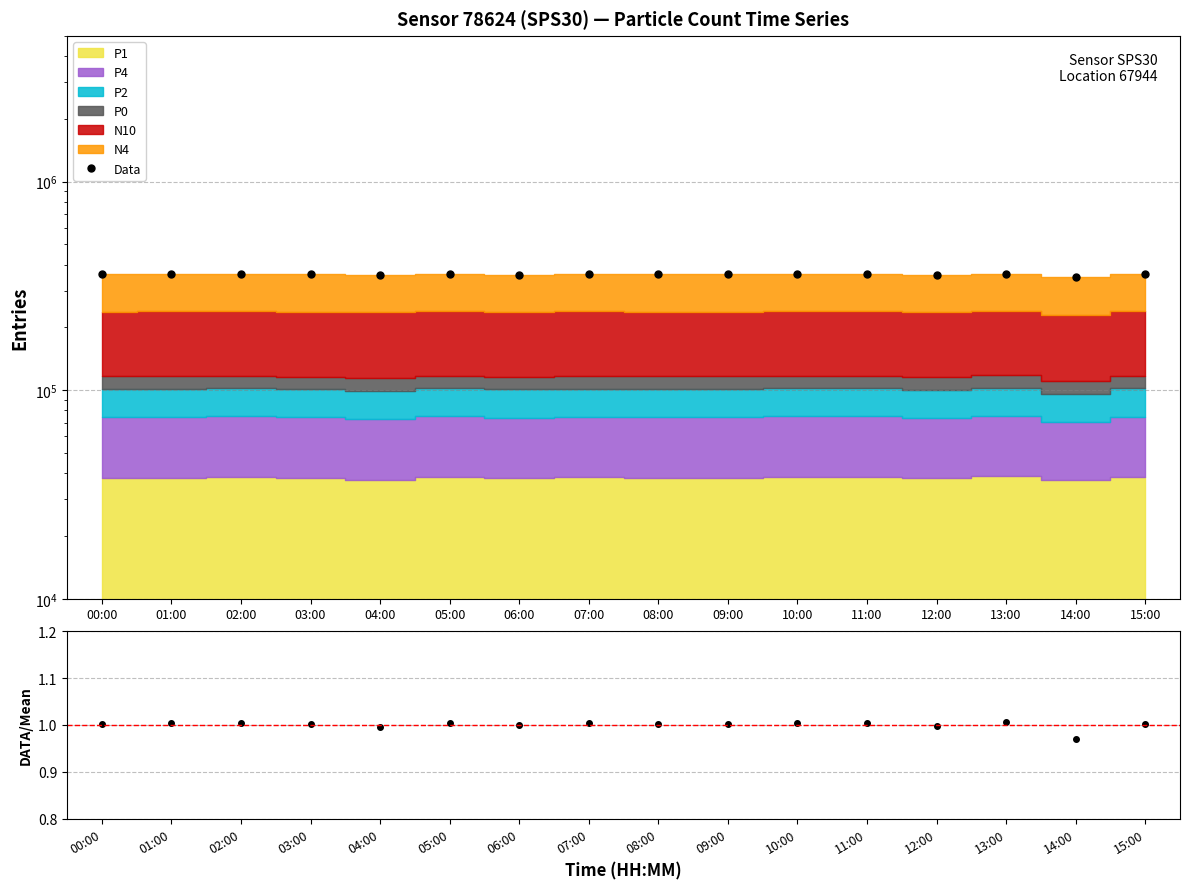

At which category is the sum across all series the highest?

13:00